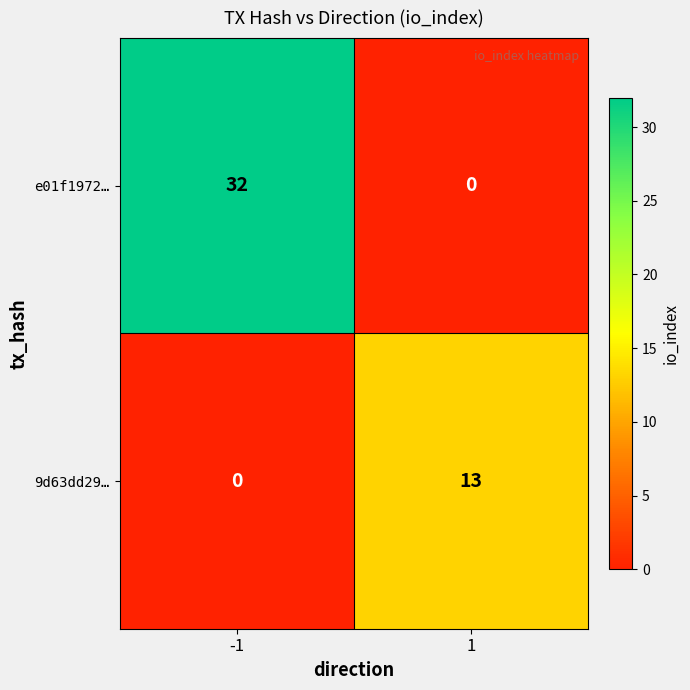

What is the spread (max minus min) of values at -1?

32